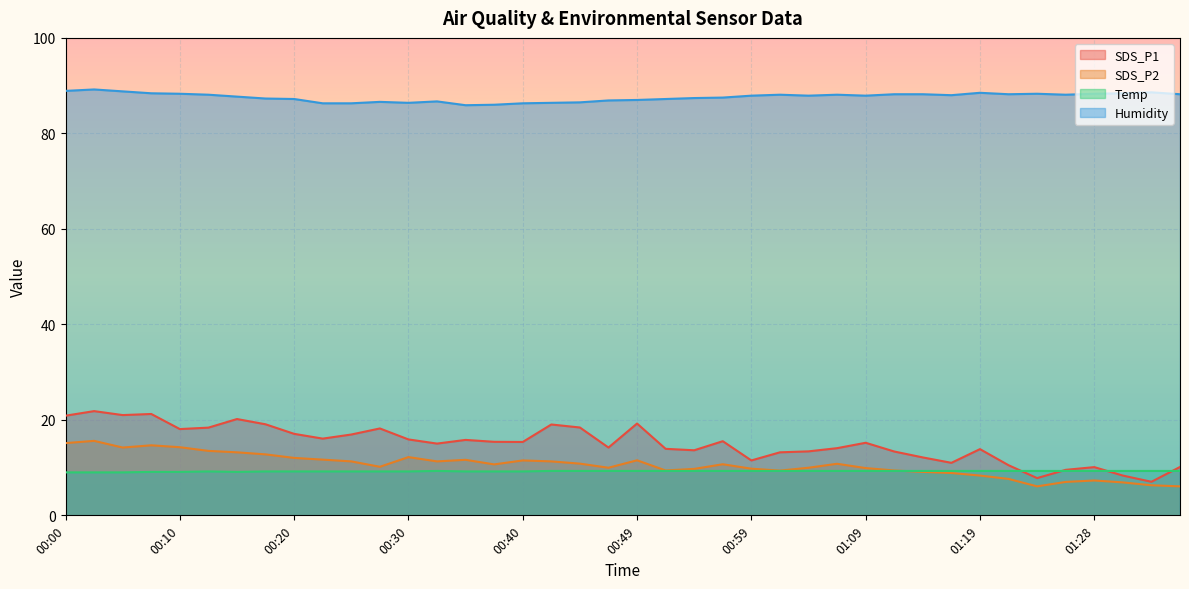

Reading left to right, extract all data points from this chart.

SDS_P1: 00:00=20.9	00:03=21.8	00:05=21.0	00:08=21.2	00:10=18.1	00:13=18.4	00:15=20.2	00:17=19.1	00:20=17.1	00:22=16.1	00:25=16.9	00:27=18.2	00:30=15.9	00:32=15.0	00:35=15.8	00:37=15.4	00:40=15.4	00:42=19.0	00:44=18.4	00:47=14.2	00:49=19.2	00:52=13.9	00:54=13.6	00:57=15.5	00:59=11.5	01:02=13.2	01:04=13.4	01:06=14.1	01:09=15.2	01:11=13.4	01:14=12.1	01:16=11.0	01:19=13.9	01:21=10.5	01:24=7.8	01:26=9.5	01:28=10.1	01:31=8.3	01:33=7.0	01:36=10.1
SDS_P2: 00:00=15.1	00:03=15.6	00:05=14.2	00:08=14.7	00:10=14.3	00:13=13.5	00:15=13.2	00:17=12.8	00:20=12.0	00:22=11.7	00:25=11.3	00:27=10.2	00:30=12.2	00:32=11.3	00:35=11.6	00:37=10.7	00:40=11.5	00:42=11.3	00:44=10.8	00:47=10.0	00:49=11.5	00:52=9.4	00:54=9.7	00:57=10.7	00:59=9.8	01:02=9.4	01:04=10.0	01:06=10.8	01:09=9.9	01:11=9.4	01:14=9.1	01:16=8.9	01:19=8.3	01:21=7.6	01:24=6.1	01:26=7.0	01:28=7.3	01:31=6.9	01:33=6.3	01:36=6.1
Temp: 00:00=9.0	00:03=9.0	00:05=9.0	00:08=9.1	00:10=9.1	00:13=9.2	00:15=9.1	00:17=9.2	00:20=9.2	00:22=9.2	00:25=9.2	00:27=9.2	00:30=9.2	00:32=9.3	00:35=9.2	00:37=9.2	00:40=9.2	00:42=9.3	00:44=9.3	00:47=9.3	00:49=9.3	00:52=9.3	00:54=9.3	00:57=9.3	00:59=9.3	01:02=9.3	01:04=9.3	01:06=9.3	01:09=9.3	01:11=9.3	01:14=9.3	01:16=9.3	01:19=9.3	01:21=9.3	01:24=9.3	01:26=9.3	01:28=9.3	01:31=9.3	01:33=9.3	01:36=9.3
Humidity: 00:00=88.9	00:03=89.2	00:05=88.8	00:08=88.4	00:10=88.3	00:13=88.1	00:15=87.7	00:17=87.3	00:20=87.2	00:22=86.3	00:25=86.3	00:27=86.6	00:30=86.4	00:32=86.7	00:35=85.9	00:37=86.0	00:40=86.3	00:42=86.4	00:44=86.5	00:47=86.9	00:49=87.0	00:52=87.2	00:54=87.4	00:57=87.5	00:59=87.9	01:02=88.1	01:04=87.9	01:06=88.1	01:09=87.9	01:11=88.2	01:14=88.2	01:16=88.0	01:19=88.5	01:21=88.2	01:24=88.3	01:26=88.1	01:28=88.3	01:31=88.4	01:33=88.6	01:36=88.2